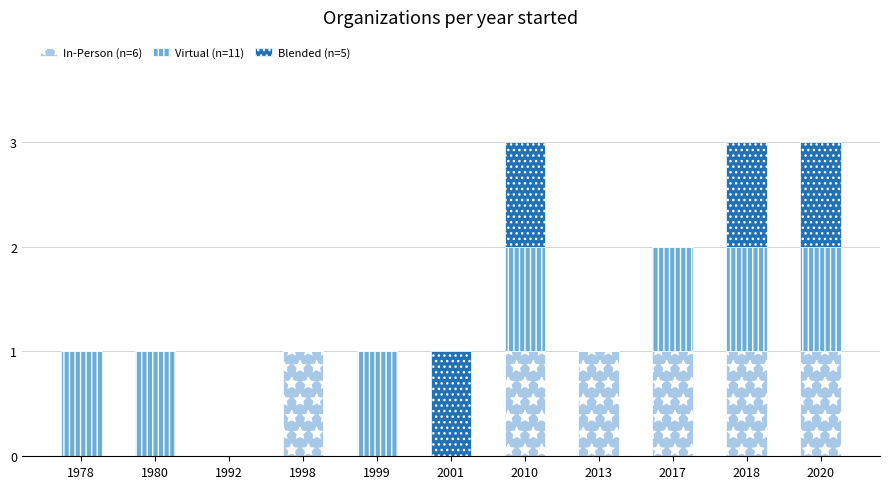

How many series are shown in this chart?

3